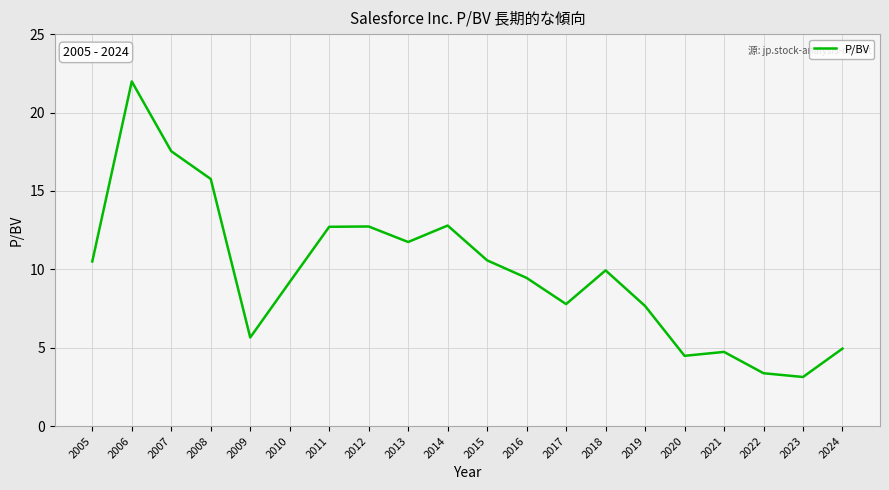

The chart shows a value of 8.0 at 2020. True or false?

False